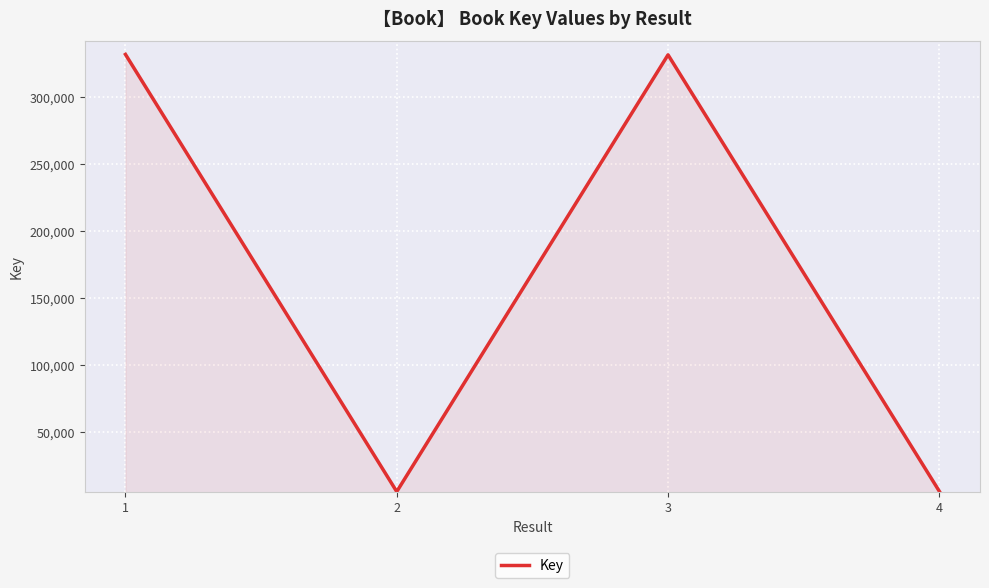

How many lines are shown in the chart?

1